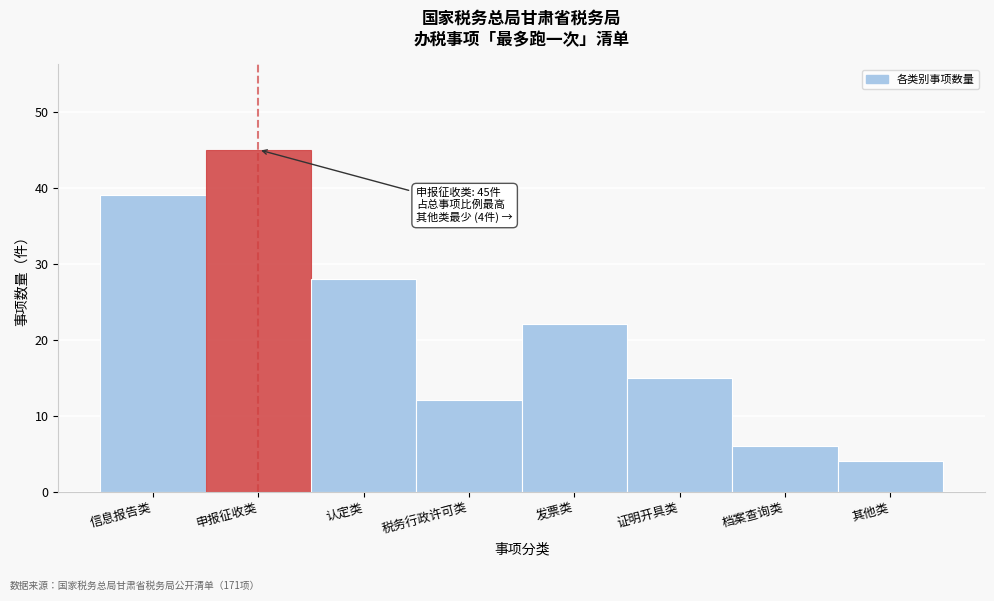

Reading right to left, transcribe all the data shown in this chart.

其他类=4	档案查询类=6	证明开具类=15	发票类=22	税务行政许可类=12	认定类=28	申报征收类=45	信息报告类=39